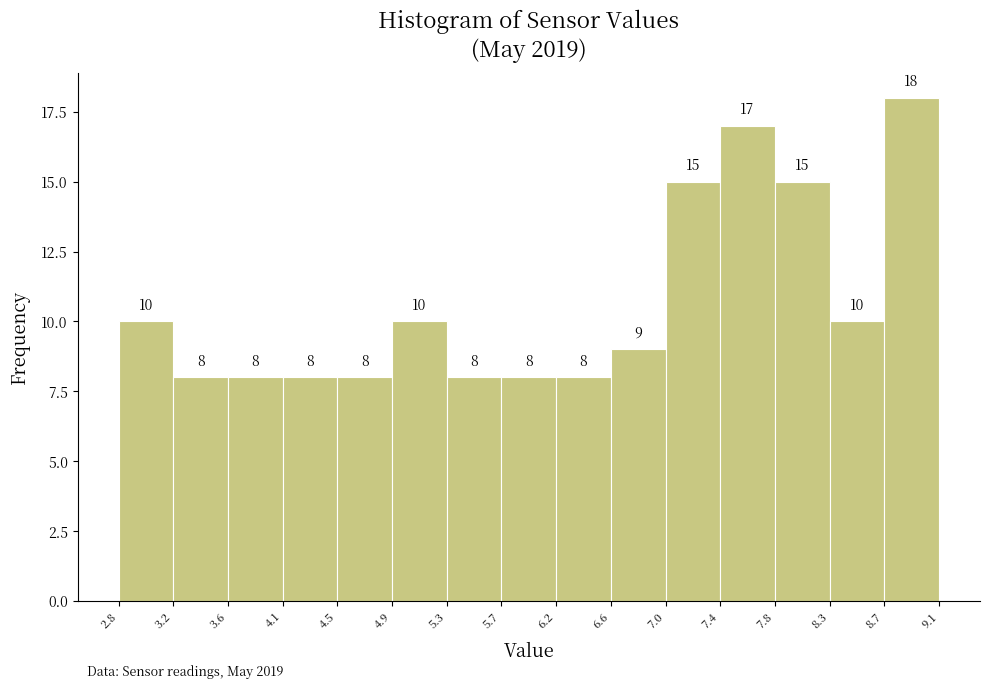

Reading left to right, transcribe this chart: for each bar, give the range it covers on the x-axis and its height.

2.8 to 3.2: 10
3.2 to 3.6: 8
3.6 to 4.1: 8
4.1 to 4.5: 8
4.5 to 4.9: 8
4.9 to 5.3: 10
5.3 to 5.7: 8
5.7 to 6.2: 8
6.2 to 6.6: 8
6.6 to 7.0: 9
7.0 to 7.4: 15
7.4 to 7.8: 17
7.8 to 8.3: 15
8.3 to 8.7: 10
8.7 to 9.1: 18